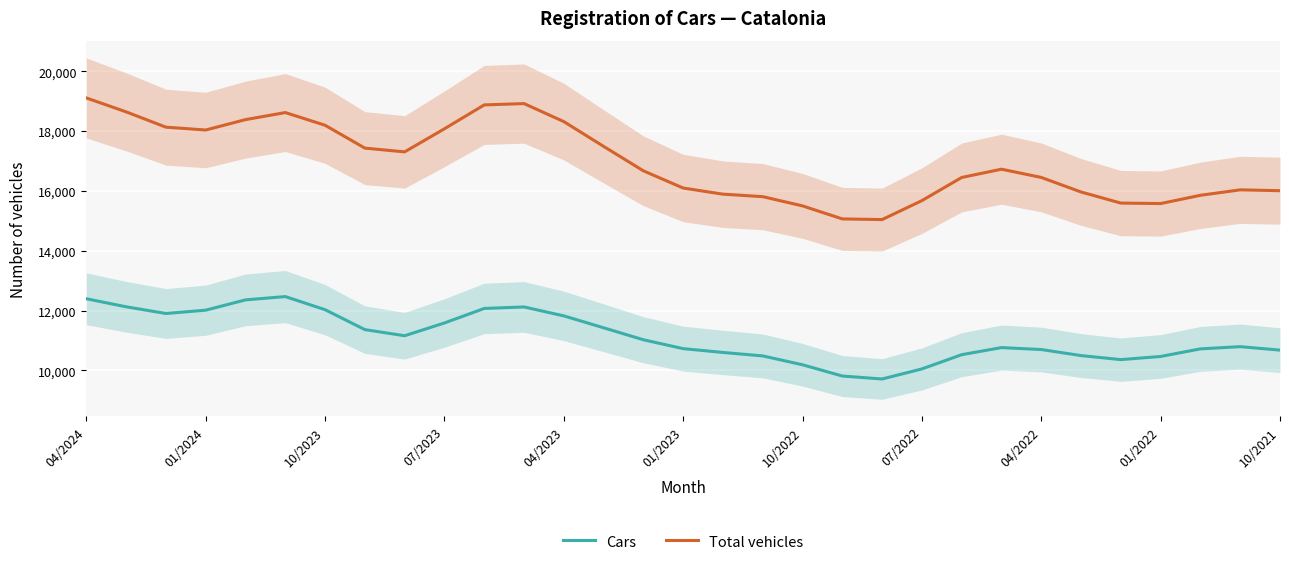

What is the difference between the maximum and minimum values in the Total vehicles series?

4068.3